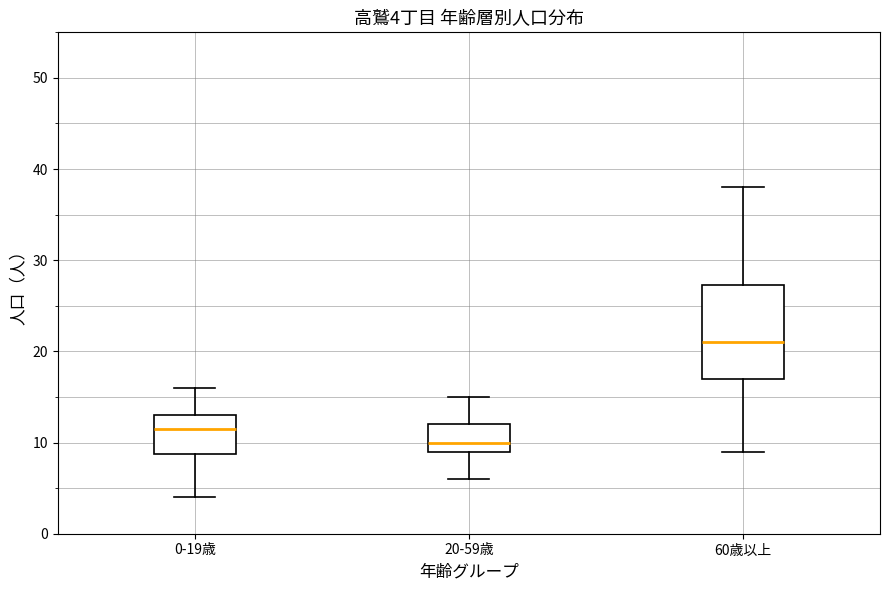

Comparing the boxes themselves (not the whiskers), which one is the tallest?

60歳以上